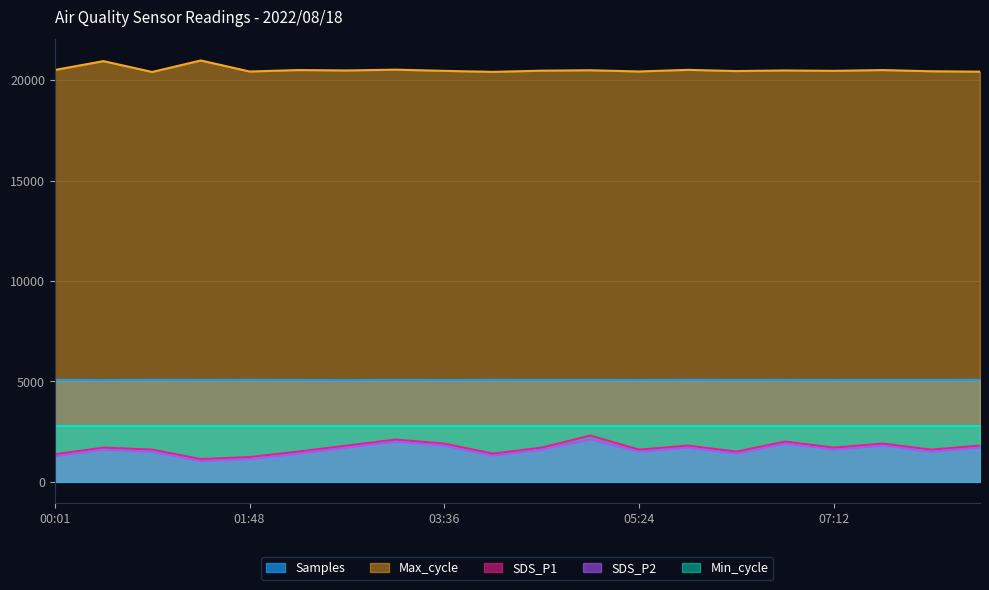

Does the chart have visible grid lines?

Yes